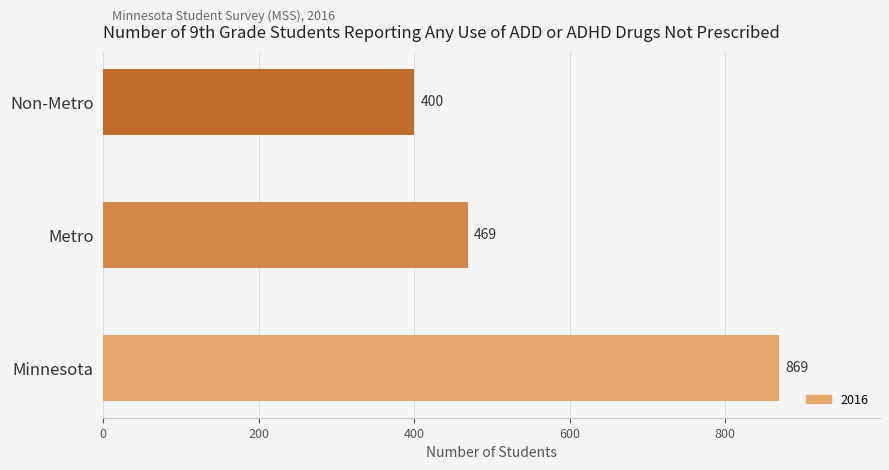

What is the sum of the values at Metro and Minnesota?

1338